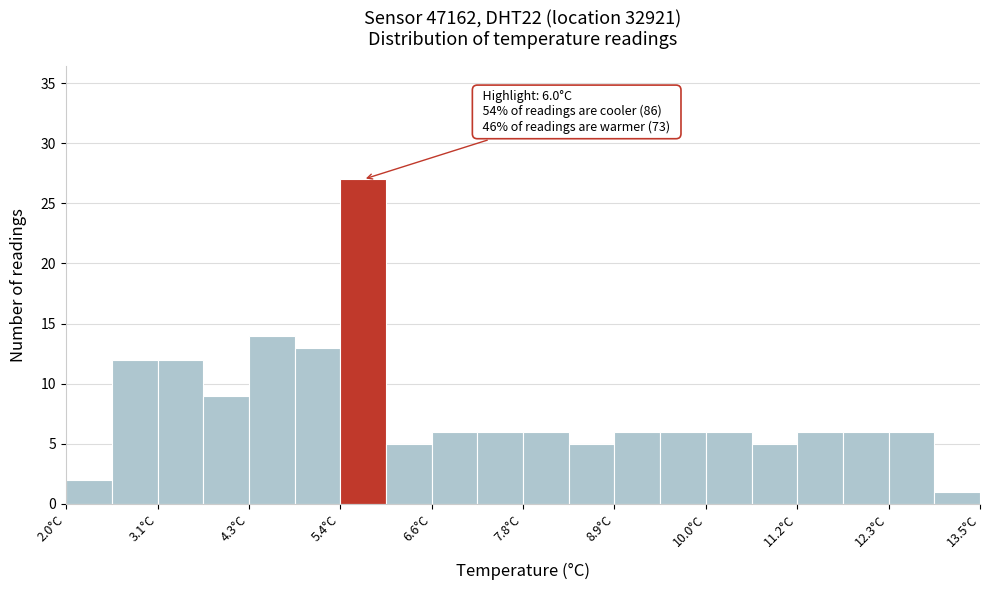

Around what value on the x-axis is the tallest bar? Give the approximate position of its centre, as read against the axis.

5.8